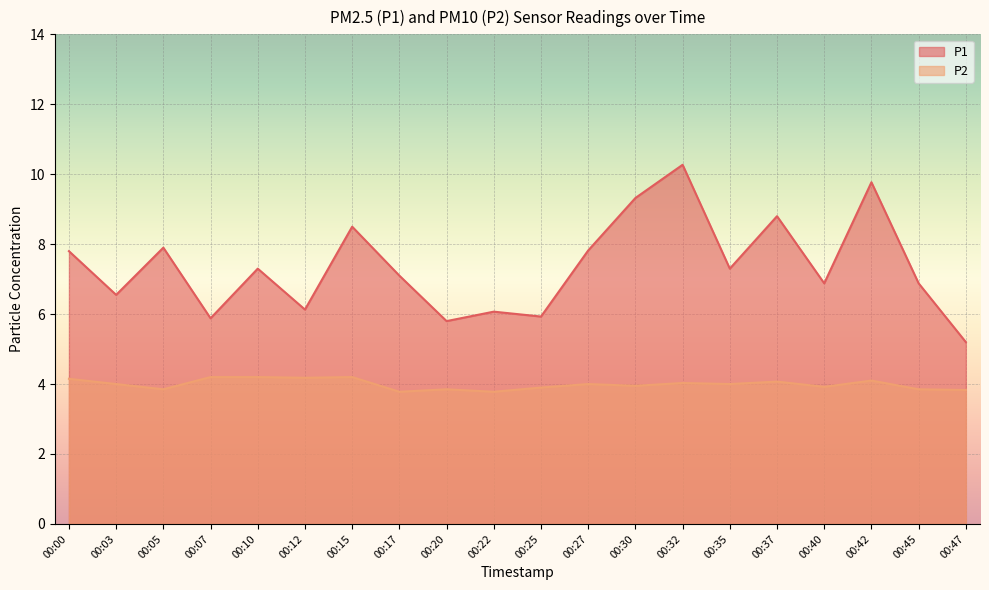

Between 00:20 and 00:45, which series saw the biggest shift?

P1